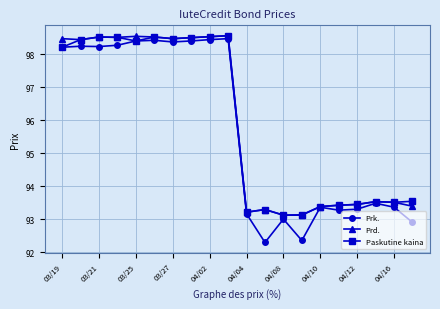

In Paskutine kaina, how many points are higher than both neighbors (excluding endpoints)?

5